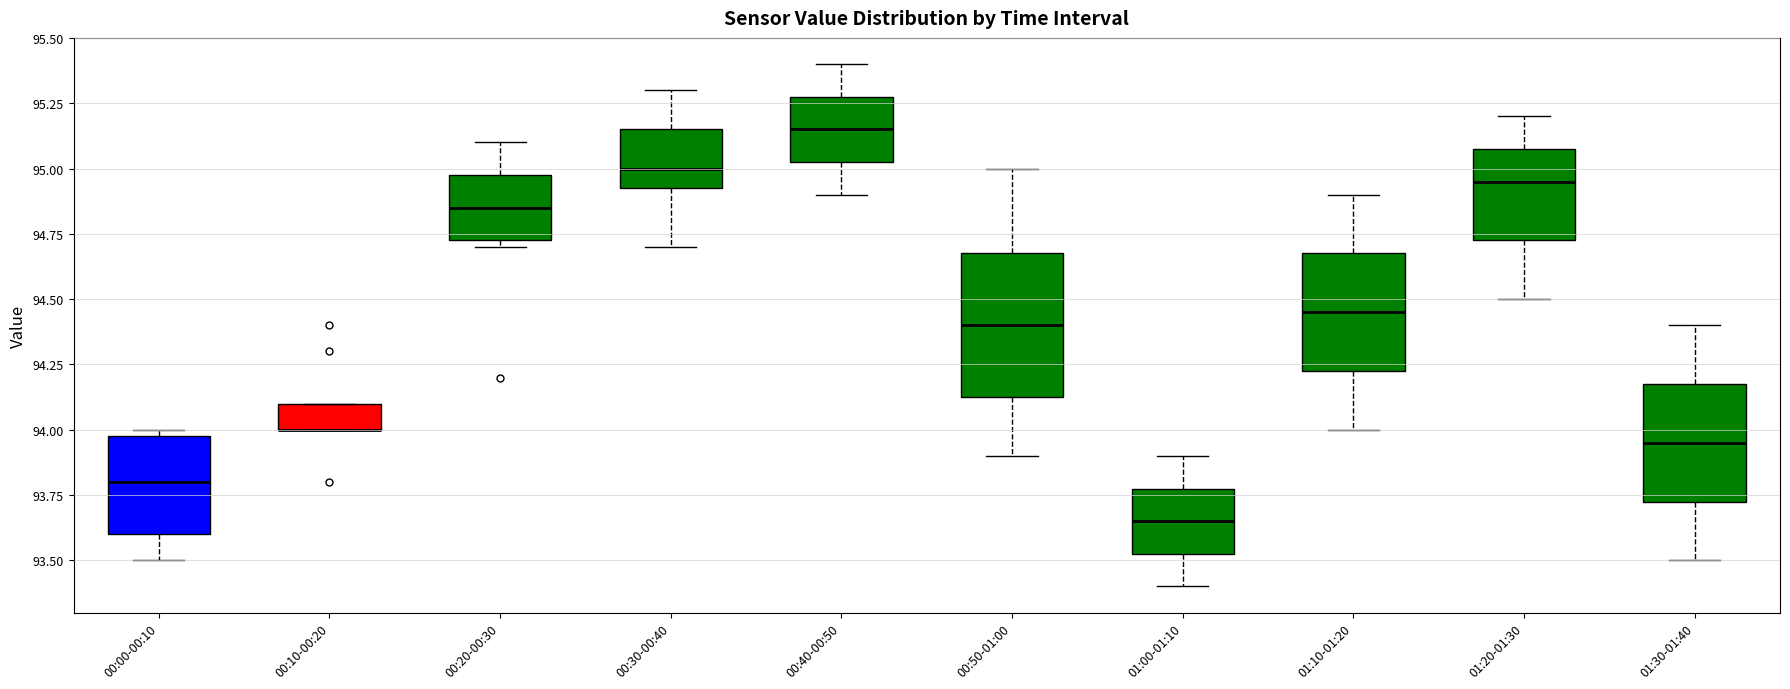

Reading left to right, transcribe this box plot: for each box, give where its median line is, the range the box spans, and where its two whiskers end, as read against the y-axis. The values are not printed on the chart, so give them approximately, as read against the axis.

00:00-00:10: median 93.80, box 93.60 to 94.00, whiskers 93.50 to 94.00 (just above the box's upper edge)
00:10-00:20: median 94.00 (drawn on the box's lower edge), box 94.00 to 94.10, whiskers 94.00 to 94.10
00:20-00:30: median 94.85, box 94.75 to 95.00, whiskers 94.70 to 95.10
00:30-00:40: median 95.00, box 94.95 to 95.15, whiskers 94.70 to 95.30
00:40-00:50: median 95.15, box 95.05 to 95.30, whiskers 94.90 to 95.40
00:50-01:00: median 94.40, box 94.15 to 94.70, whiskers 93.90 to 95.00
01:00-01:10: median 93.65, box 93.55 to 93.80, whiskers 93.40 to 93.90
01:10-01:20: median 94.45, box 94.25 to 94.70, whiskers 94.00 to 94.90
01:20-01:30: median 94.95, box 94.75 to 95.10, whiskers 94.50 to 95.20
01:30-01:40: median 93.95, box 93.75 to 94.20, whiskers 93.50 to 94.40